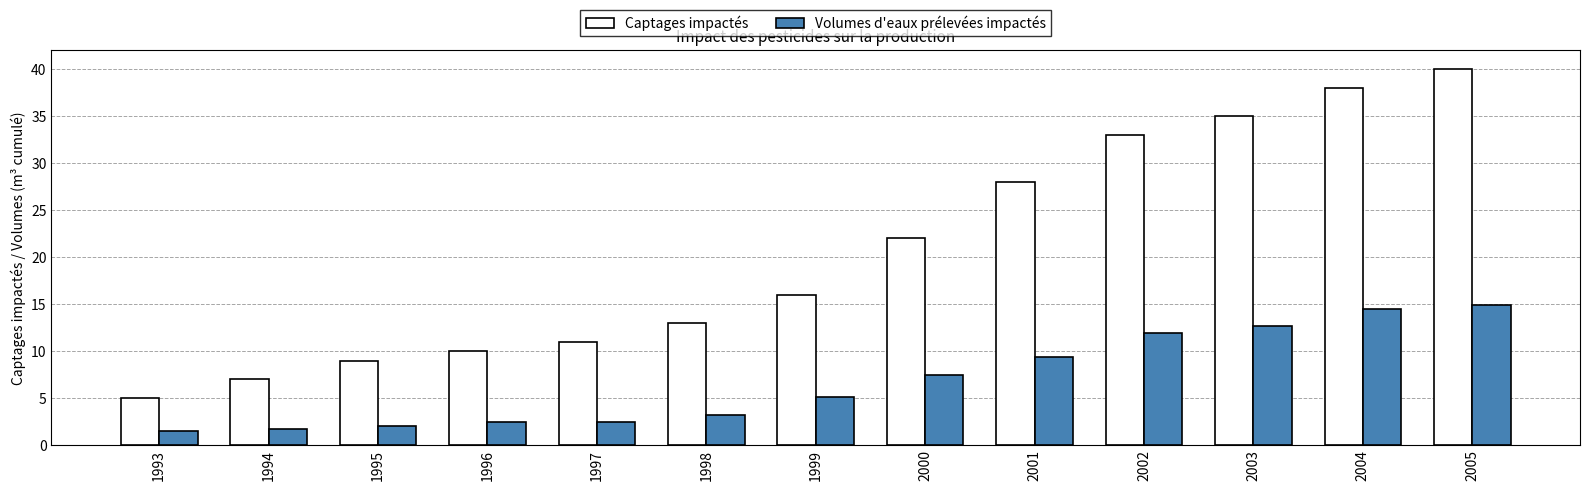

What is the value of the Volumes d'eaux prélevées impactés bar at the 6th from the left?

3.2